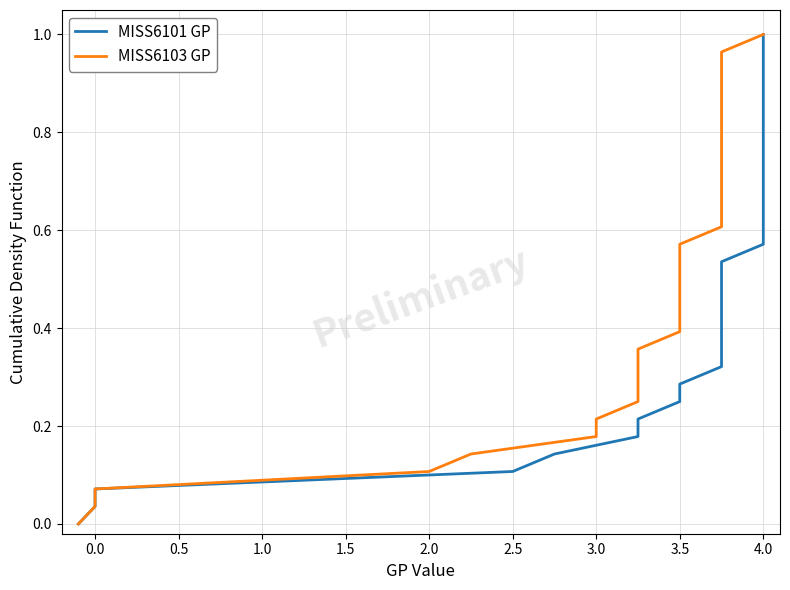

Which has a higher value, 3.5 or 0.0?

3.5